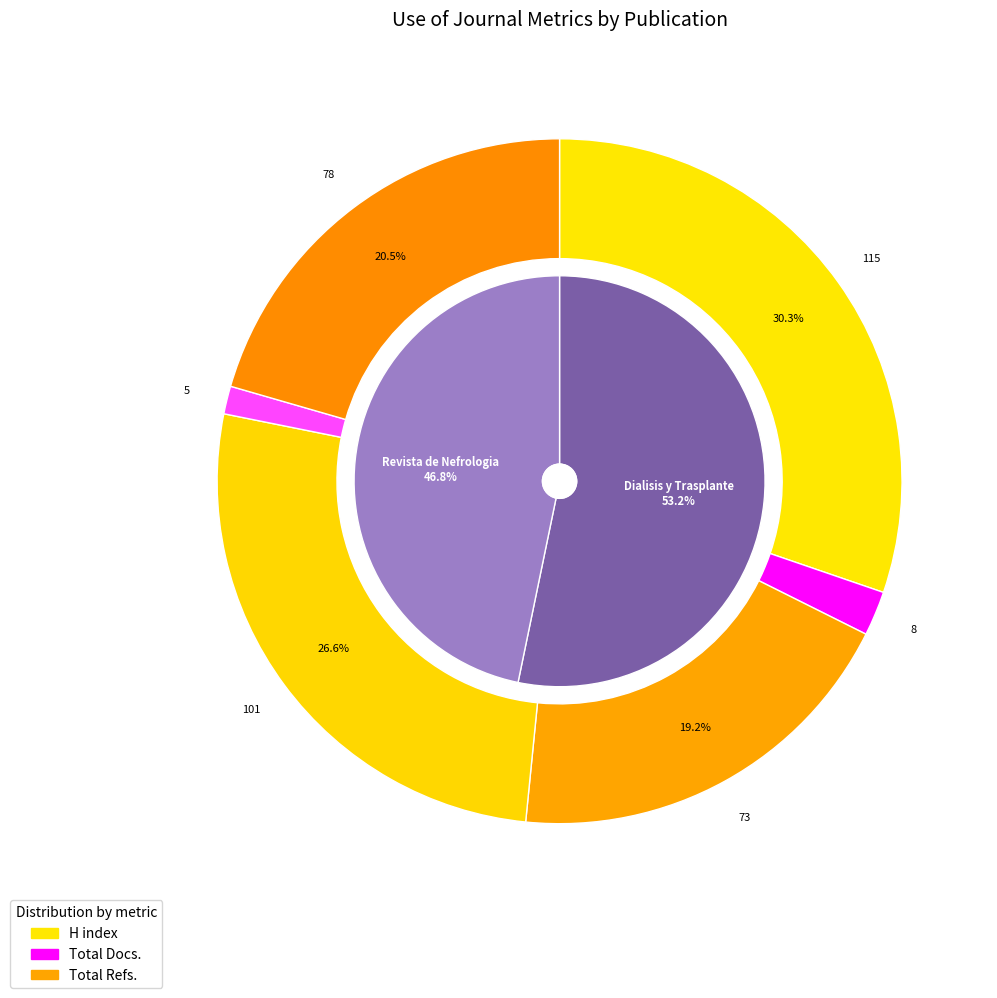

Is the sum of Dialisis y Trasplante and Revista de Nefrologia greater than half?

Yes